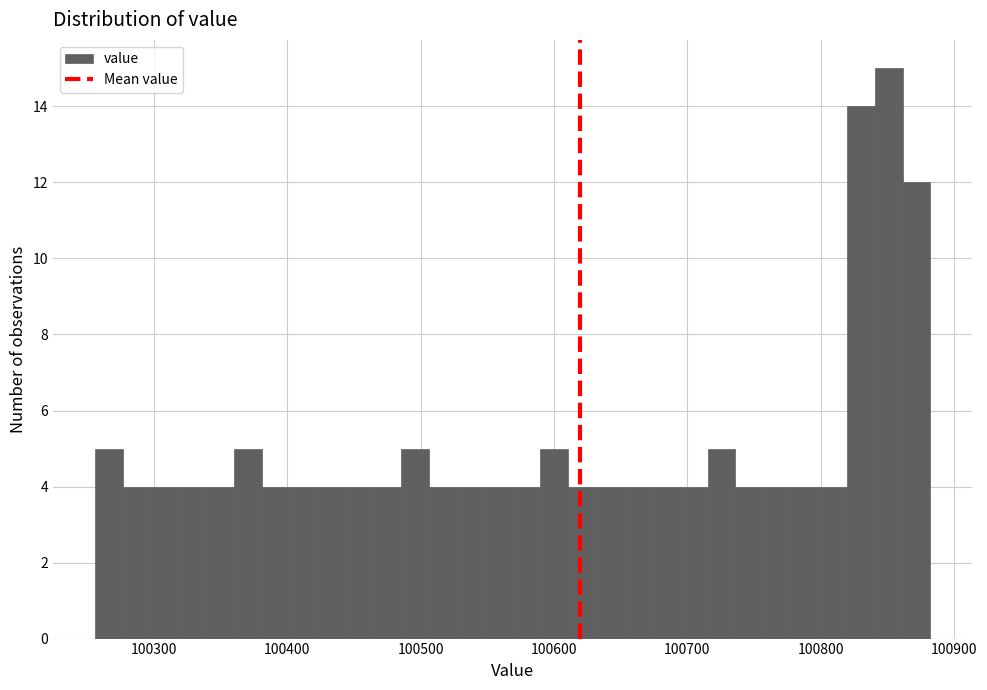

Read against the x-axis, roughly where is the centre of the tallest bar?

100850